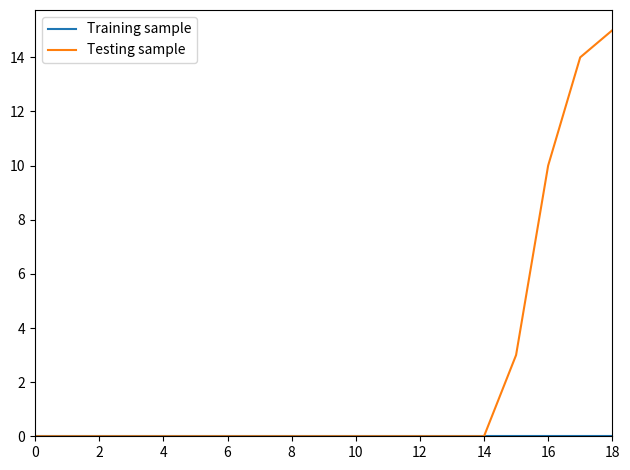

What is the maximum value shown in the chart?

15